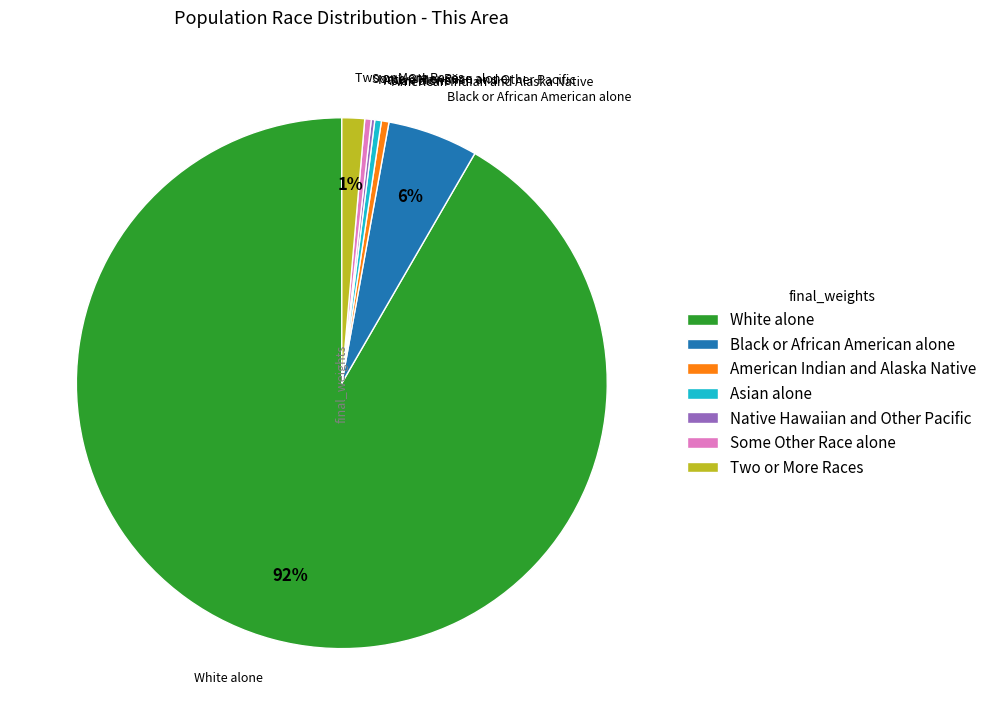

Between Black or African American alone and White alone, which is larger?

White alone